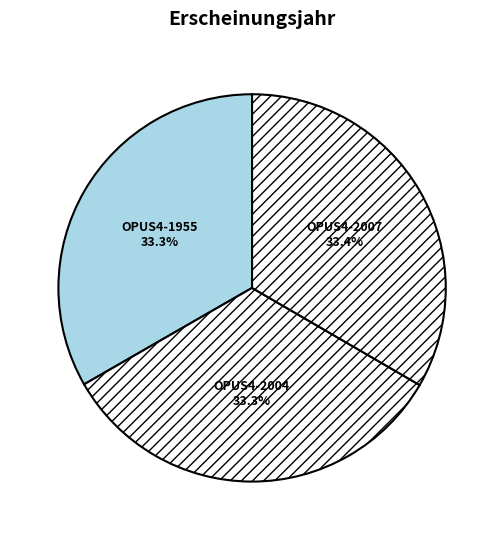

Is it true that OPUS4-2007 is 33% of the pie?

True